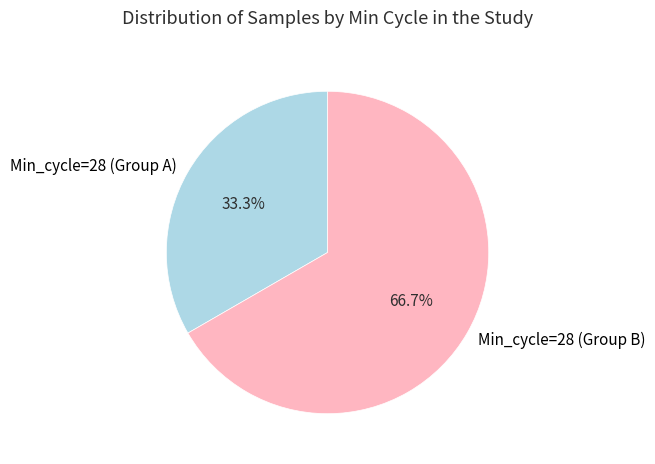

Approximately how many times larger is the value at Min_cycle=28 (Group A) compared to Min_cycle=28 (Group B)?

0.5